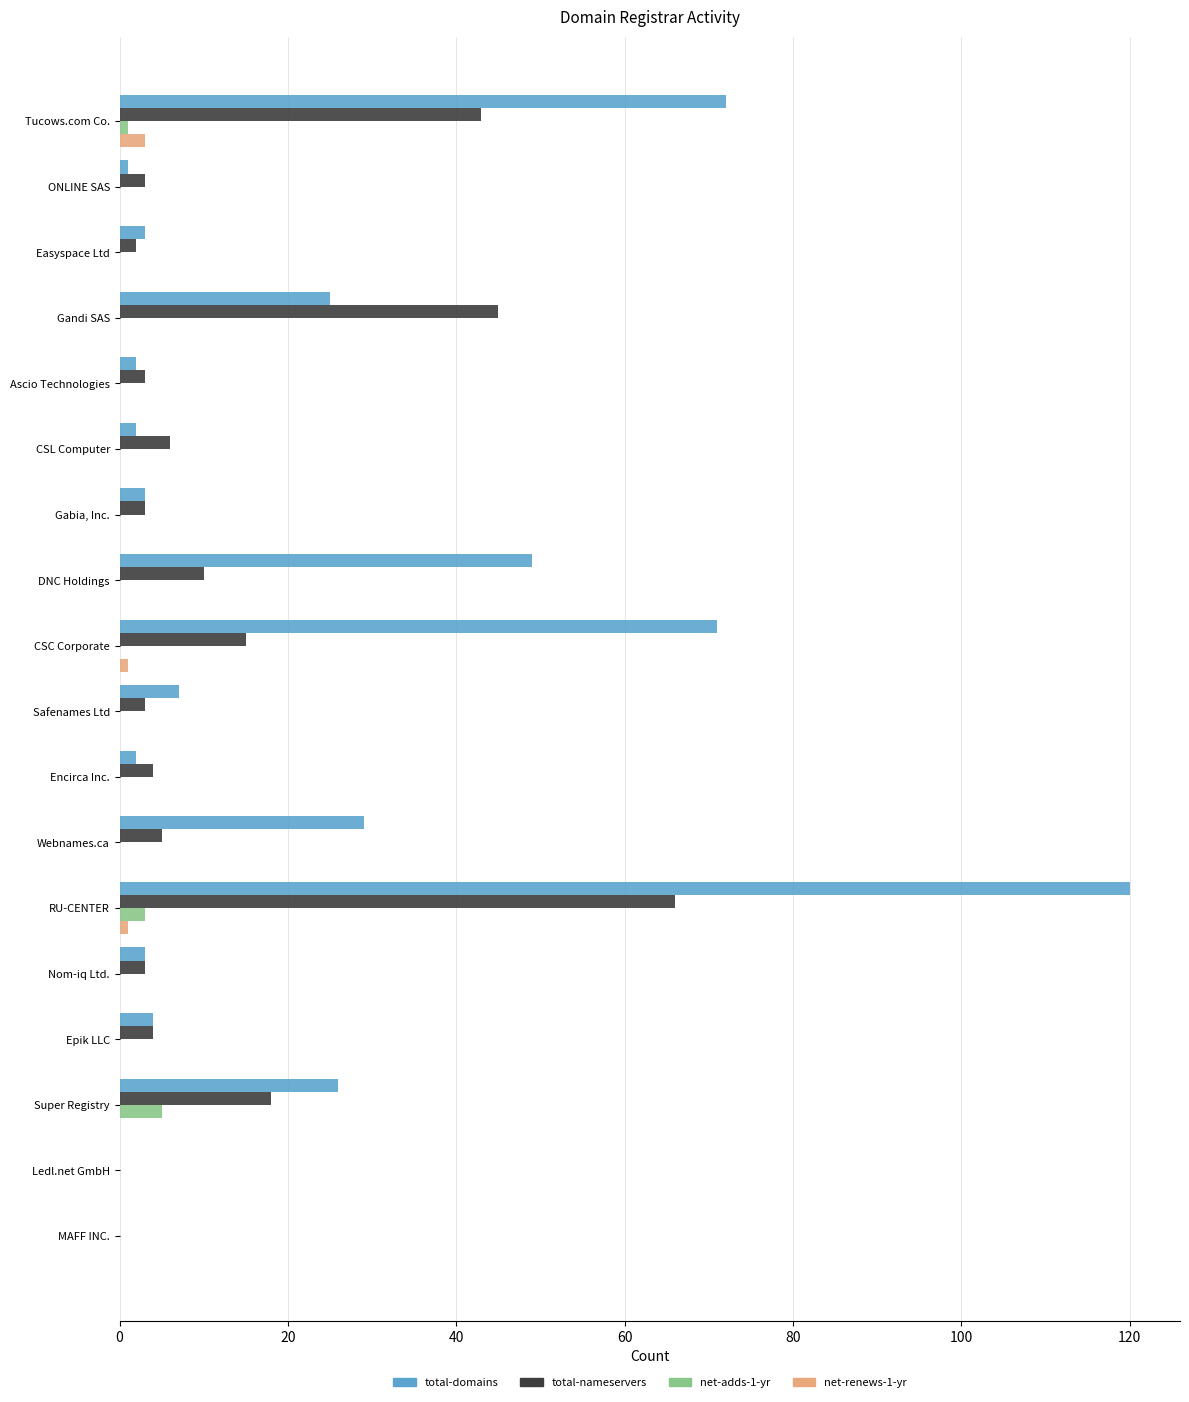

True or false: total-domains has a value of 36 at Super Registry.

False